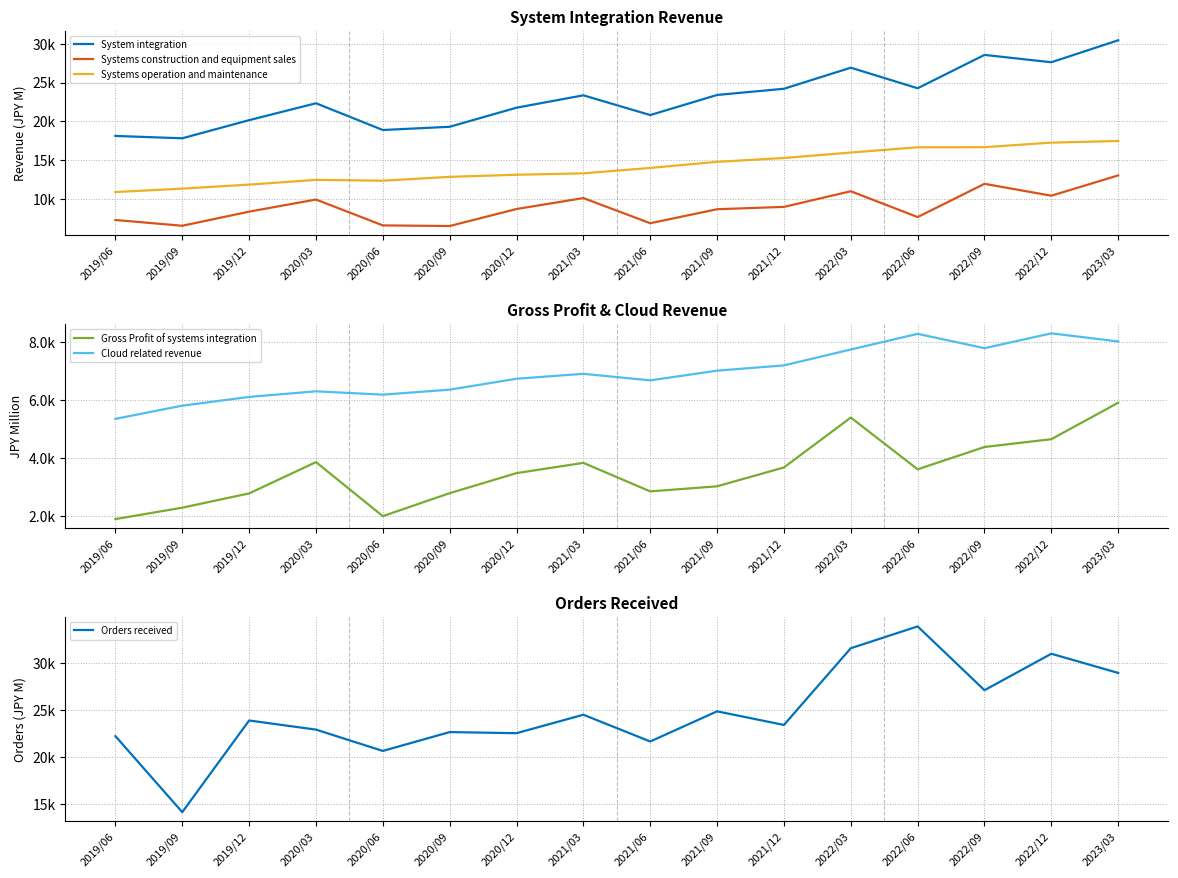

Which series has the widest spread of values?

Orders received